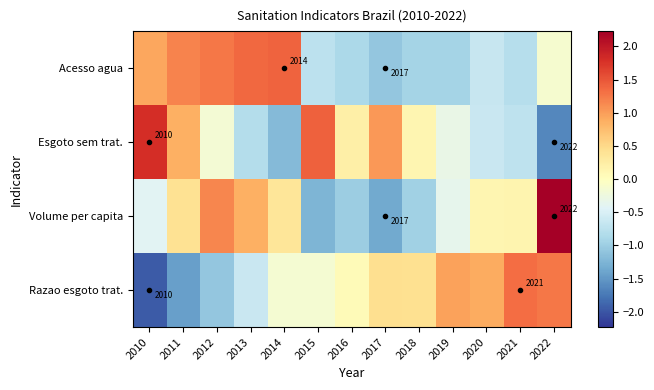

Is it true that Razao esgoto trat. equals -1.4 at 2011?

True